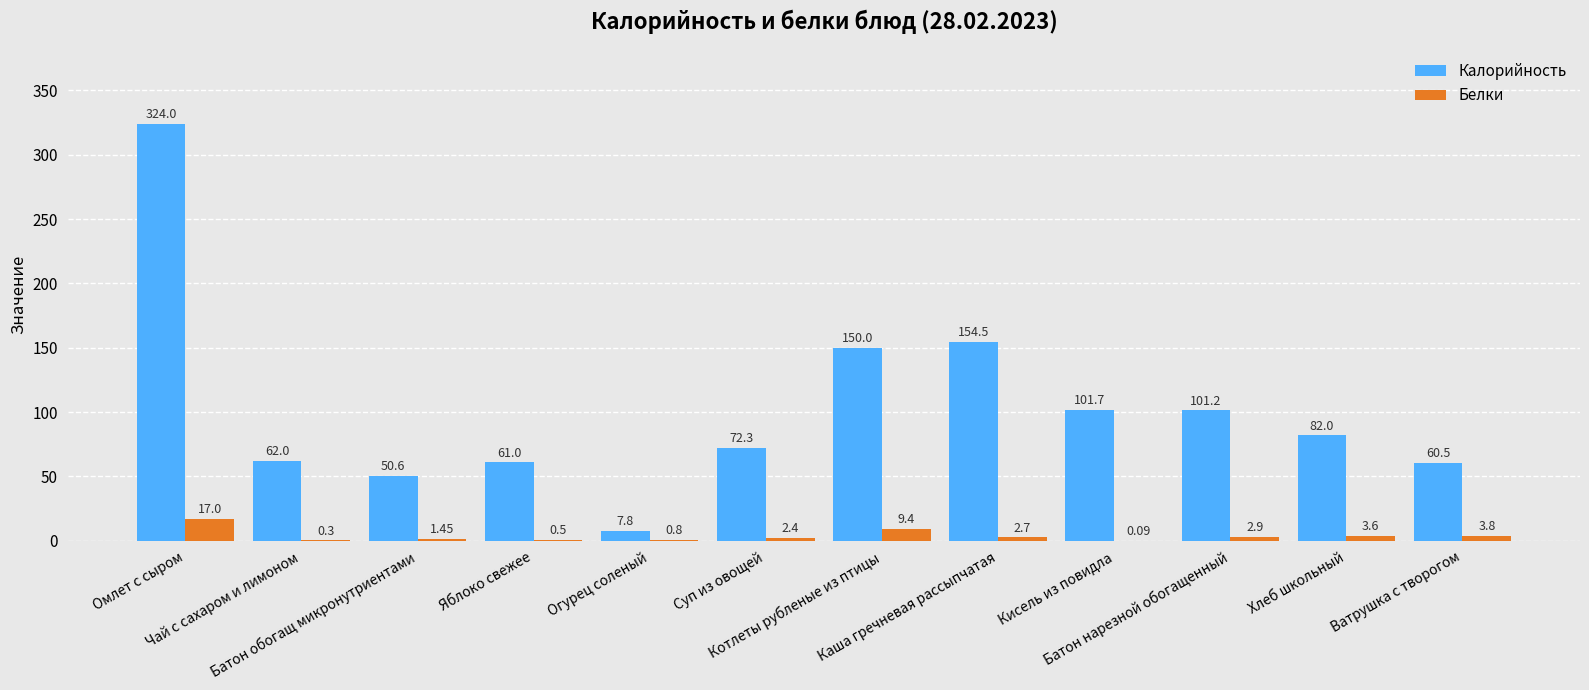

Which series has the largest total across all categories?

Калорийность